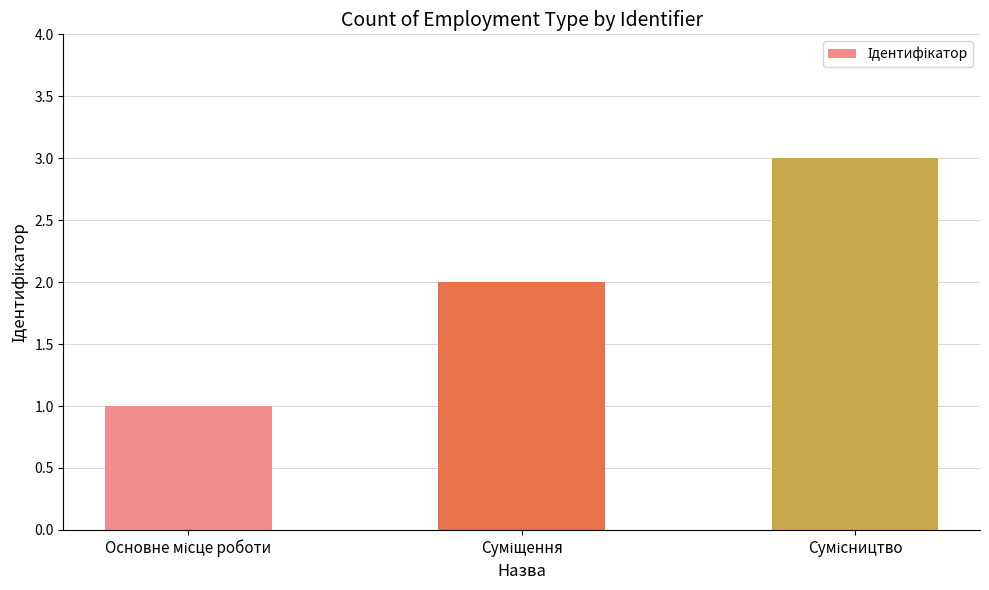

What is the maximum value shown in the chart?

3